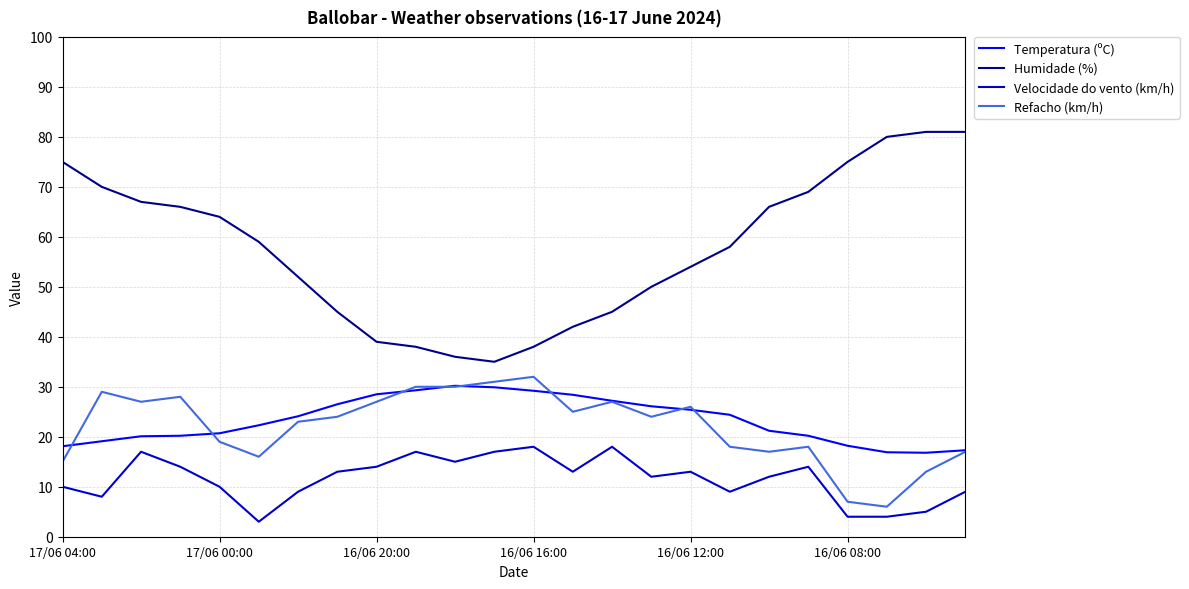

True or false: Temperatura (ºC) has more than 0 interior local peaks.

True